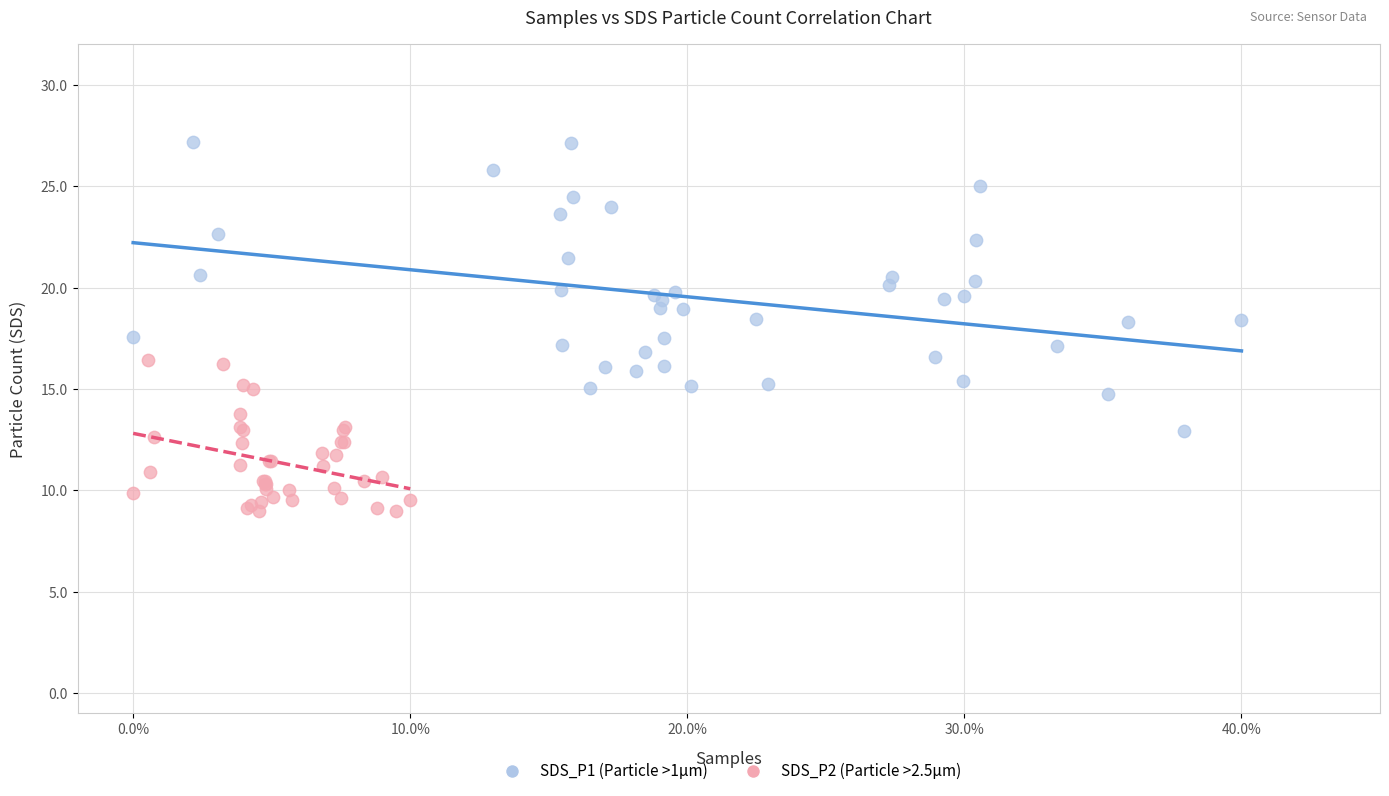

Which series contains the highest Y value?

SDS_P1 (Particle >1µm)